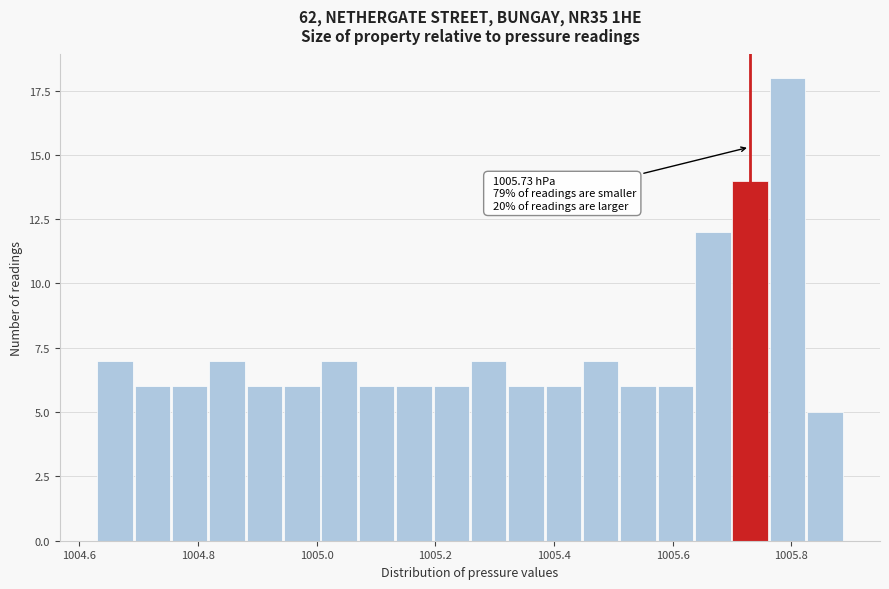

Around what value on the x-axis is the tallest bar? Give the approximate position of its centre, as read against the axis.

1005.80